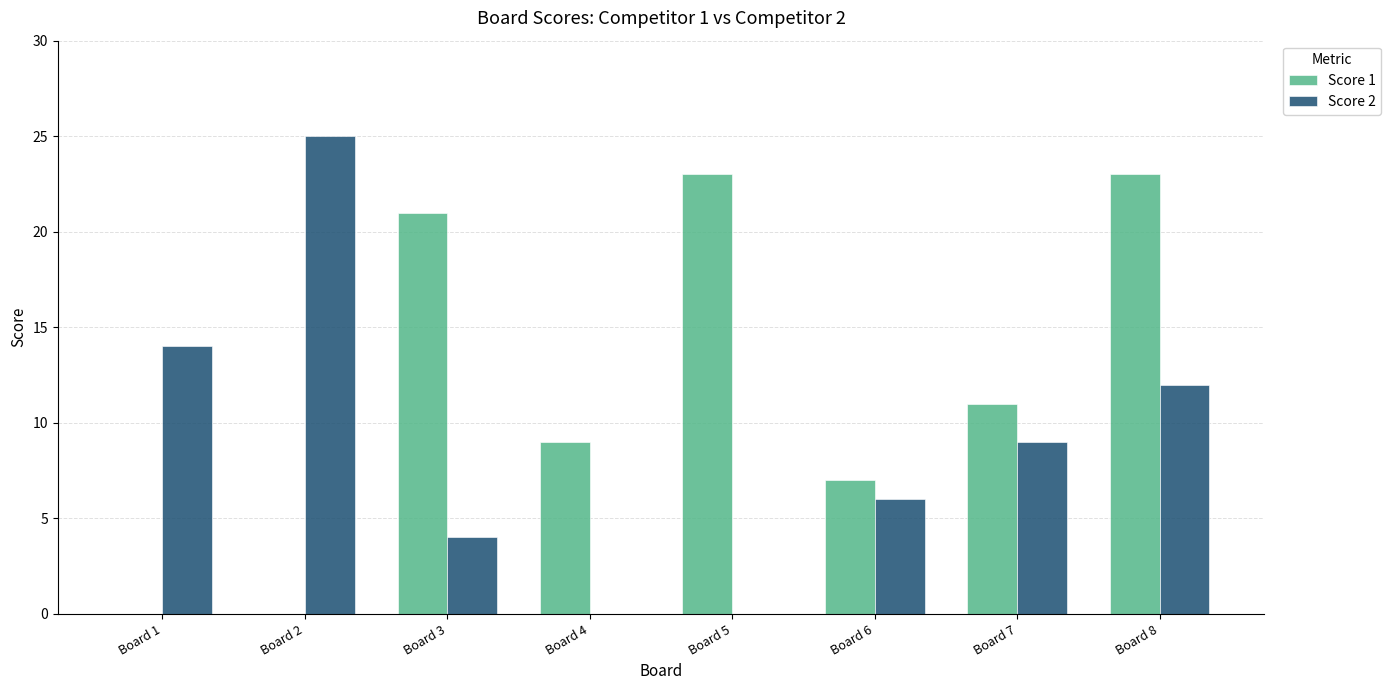

Between Board 2 and Board 6, which series saw the biggest shift?

Score 2